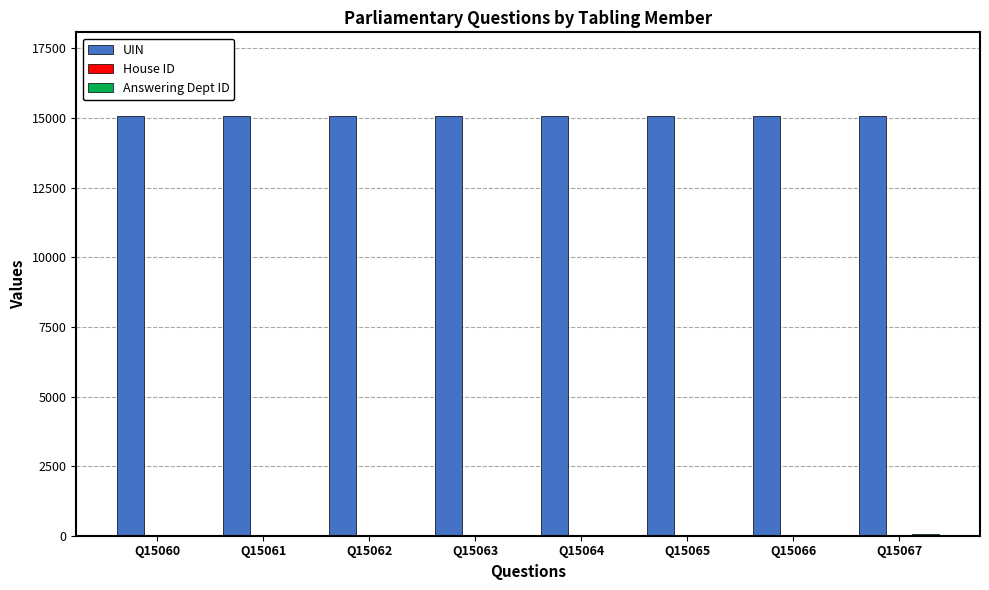

How many groups of bars are there?

8